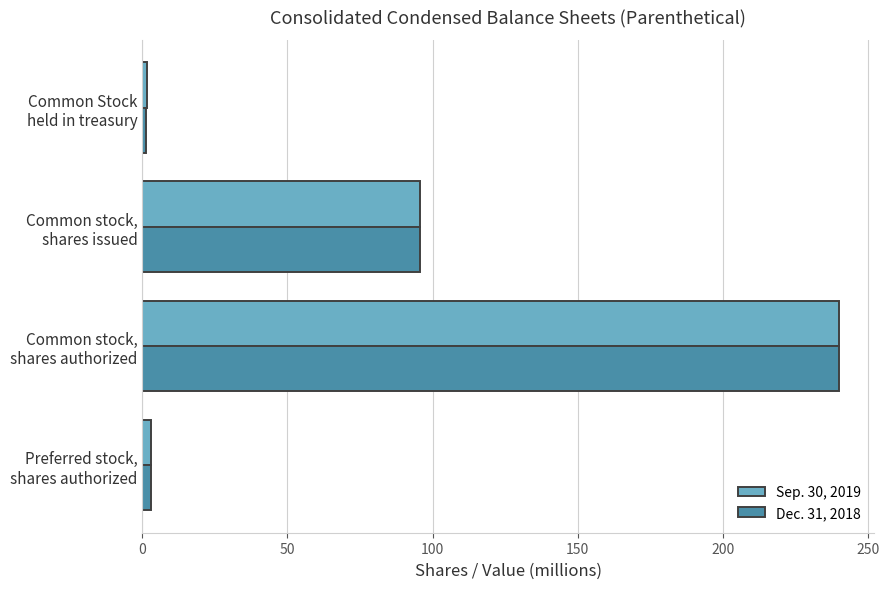

How many distinct data groups are displayed?

2